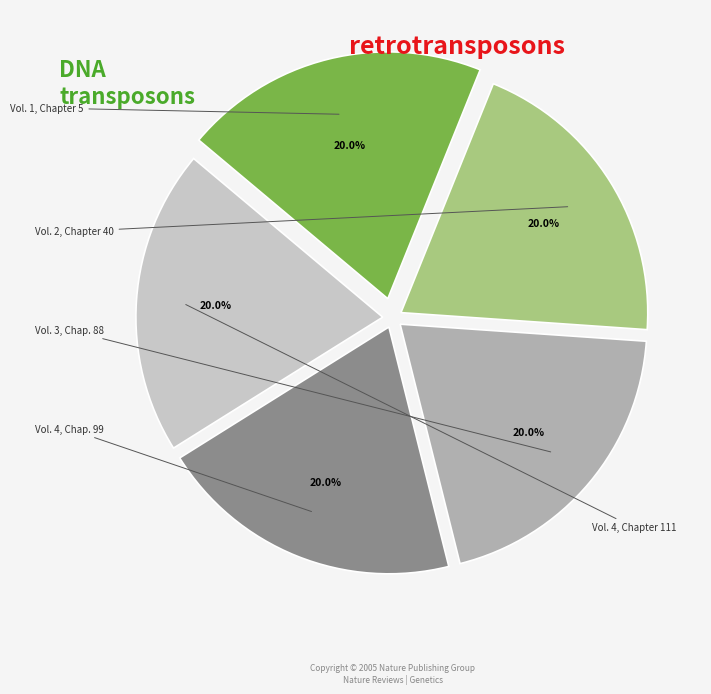

True or false: Vol. 4, Chapter 111 accounts for 20% of the total.

True